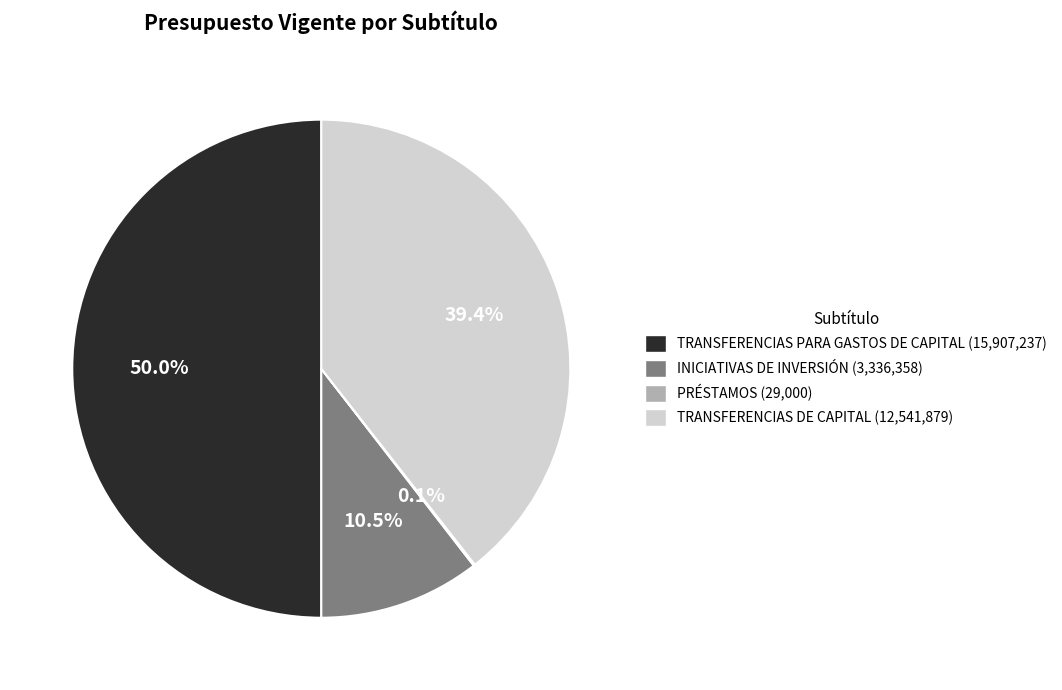

Which category has the biggest portion of the pie?

TRANSFERENCIAS PARA GASTOS DE CAPITAL